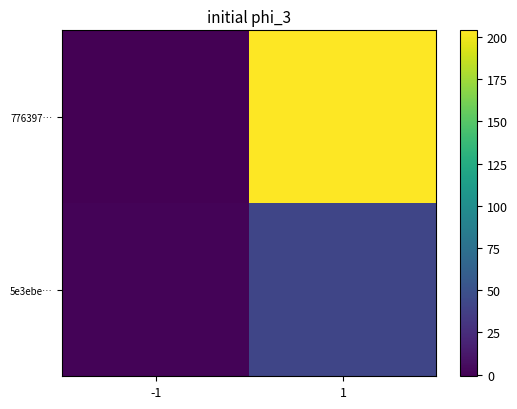

What is the minimum value shown in the chart?

-1